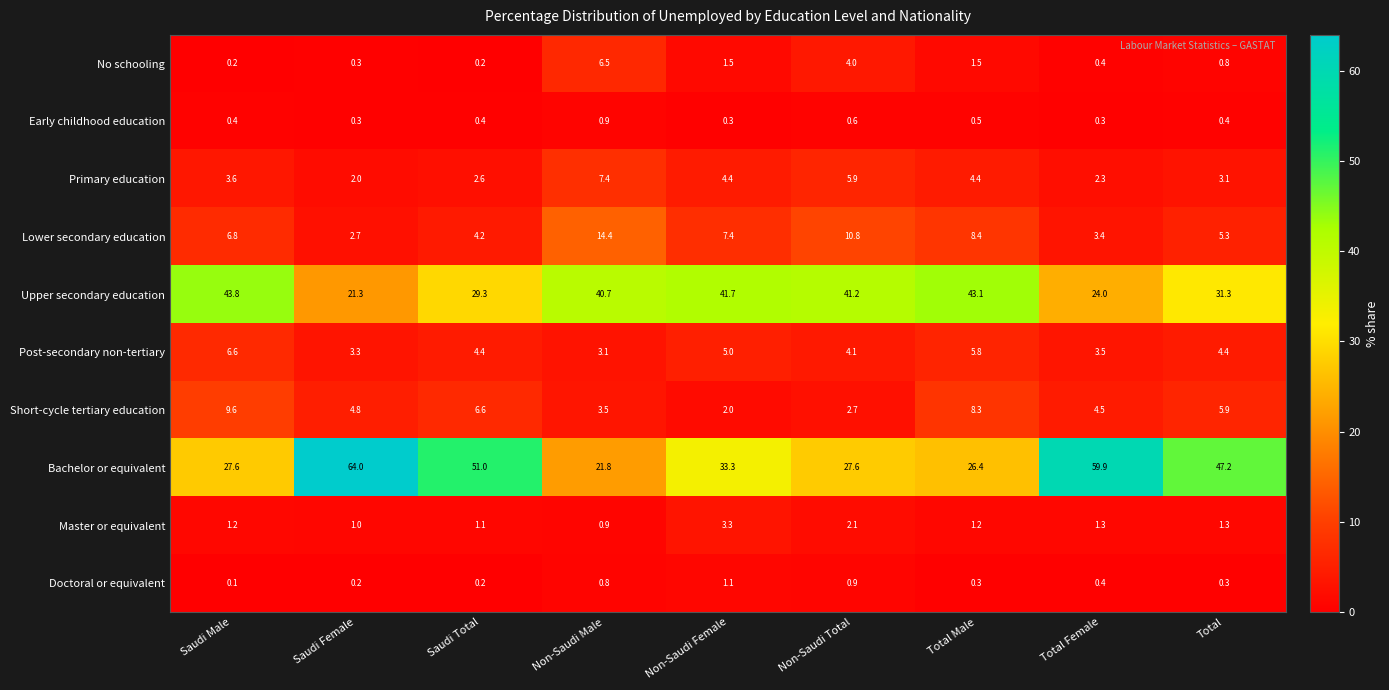

At which label does Master or equivalent first exceed 1?

Saudi Male